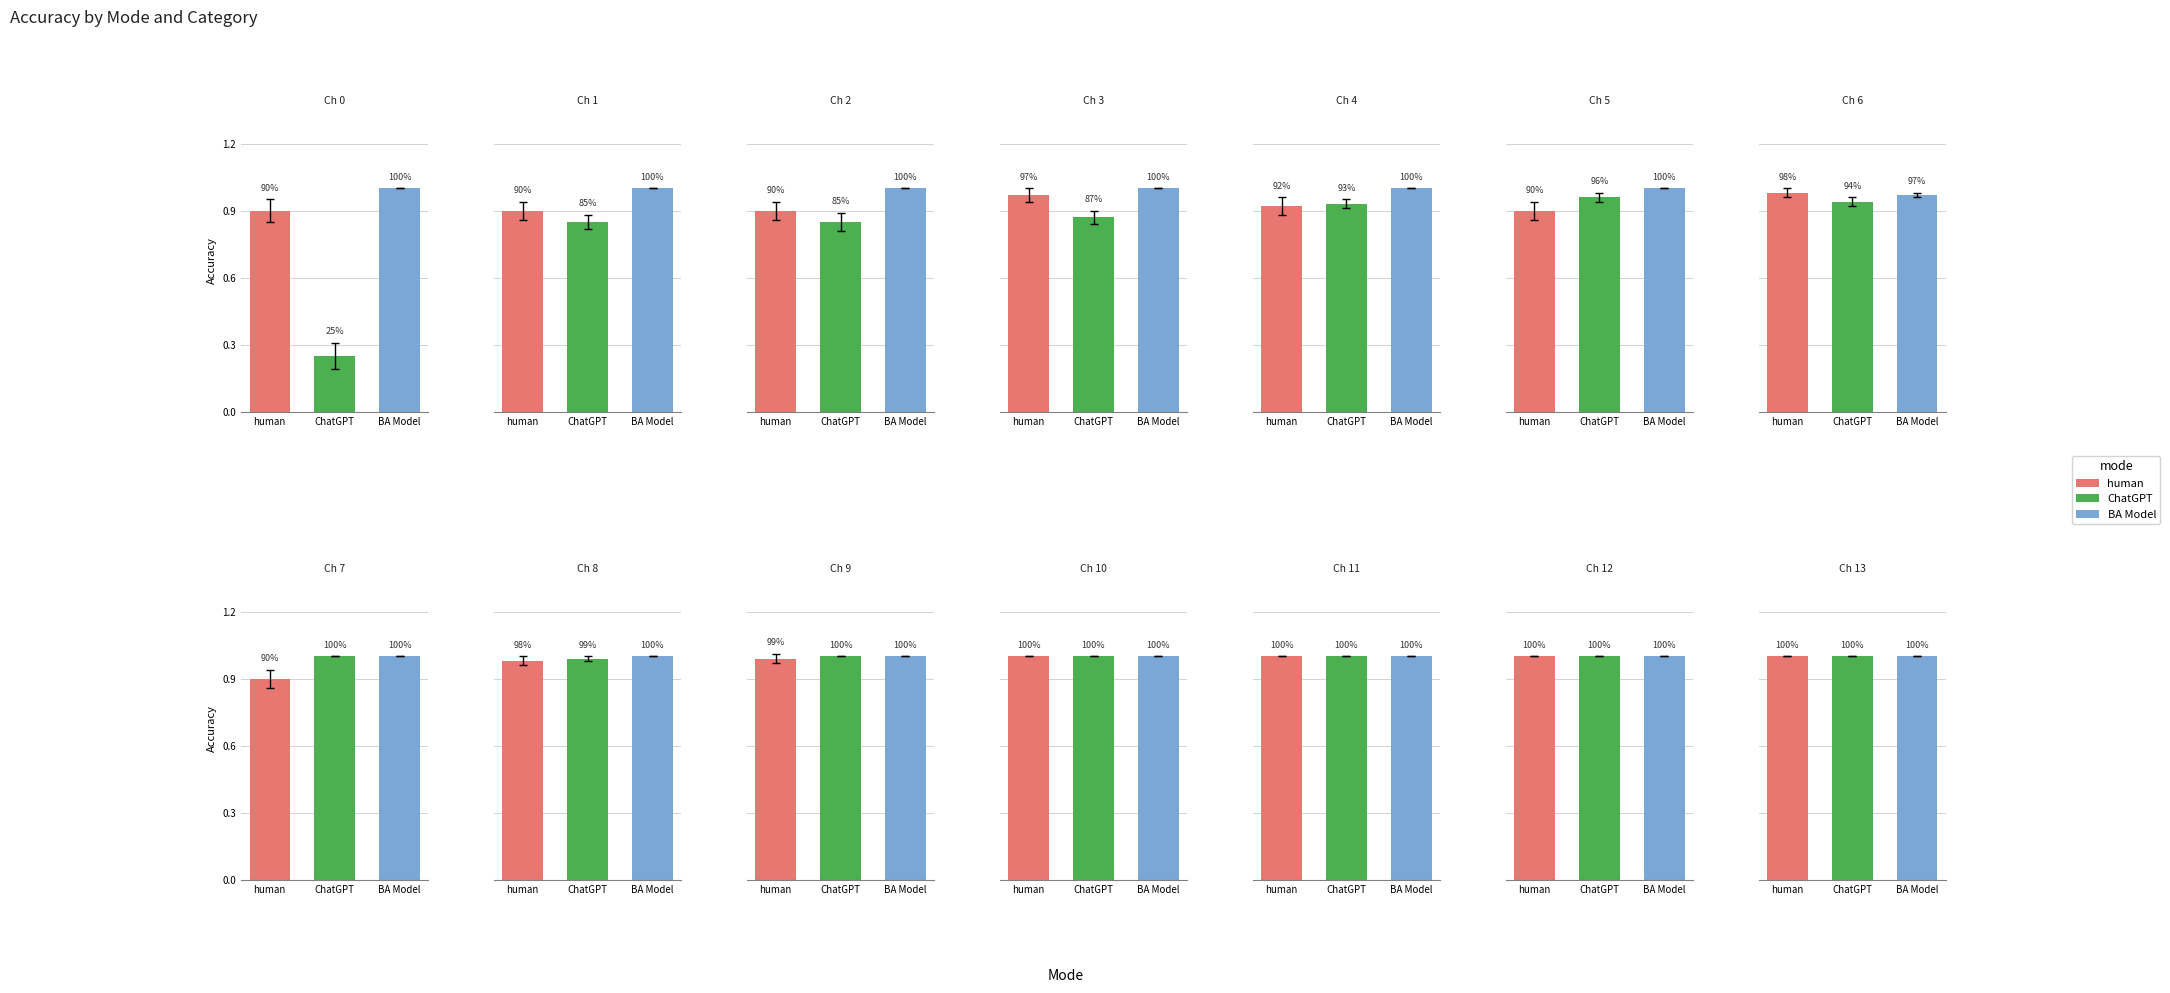

What is the lowest value of the ChatGPT series?

0.2